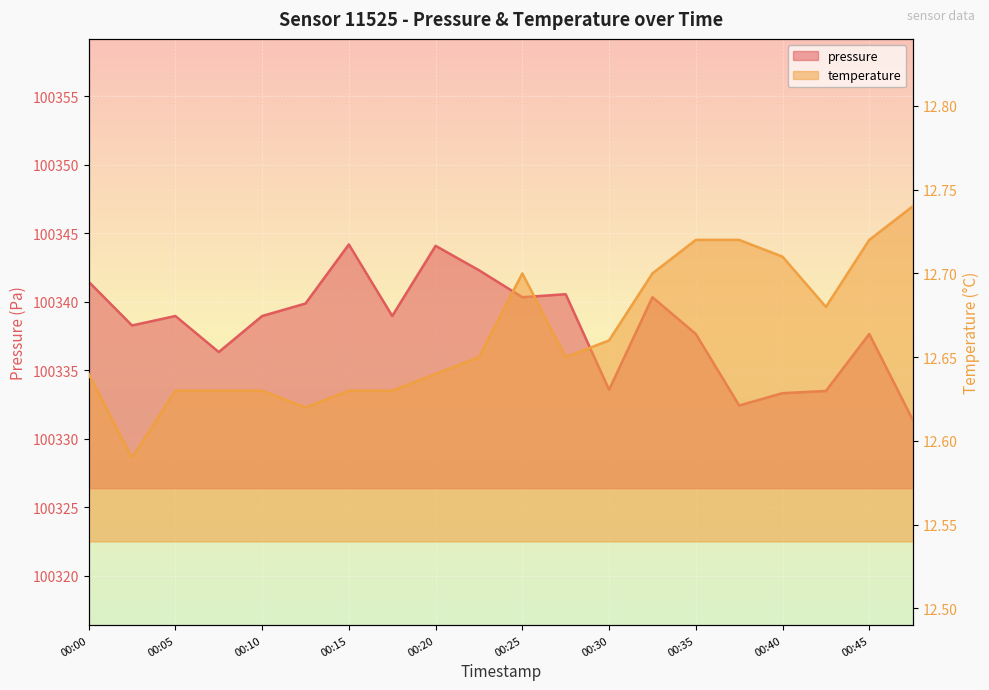

What is the value of the temperature point at the 13th from the left?

12.7